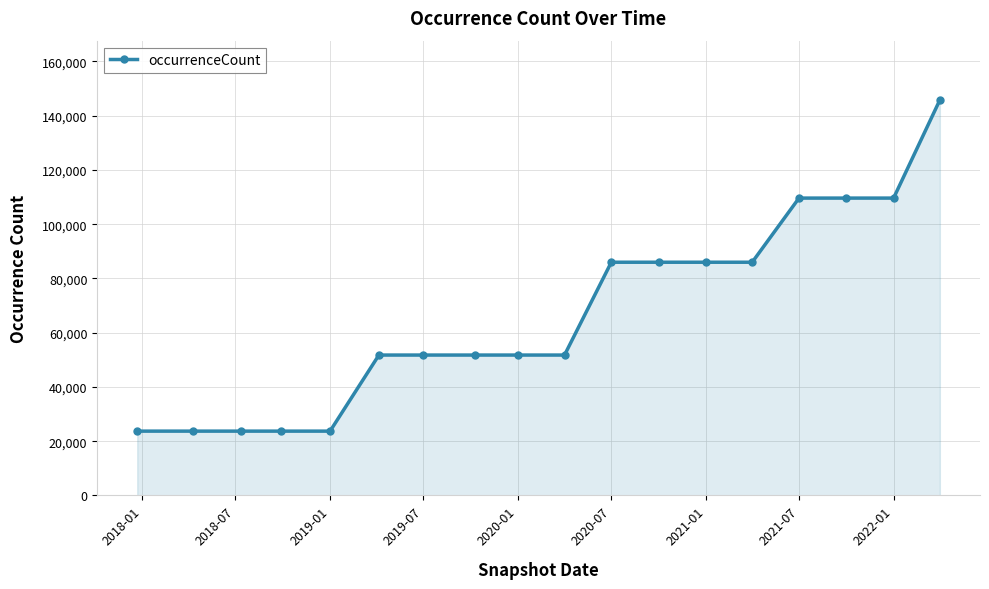

What is the difference between the maximum and minimum values?

122093